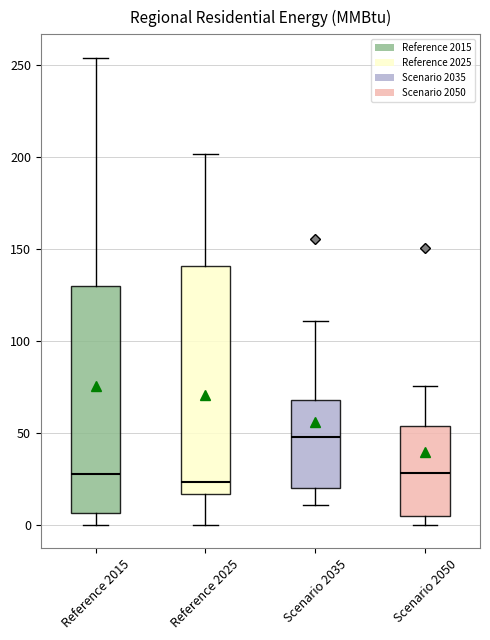

Where does the lower whisker of the box for Scenario 2035 end on the y-axis? The values are not printed on the chart, so give them approximately, as read against the axis.

10